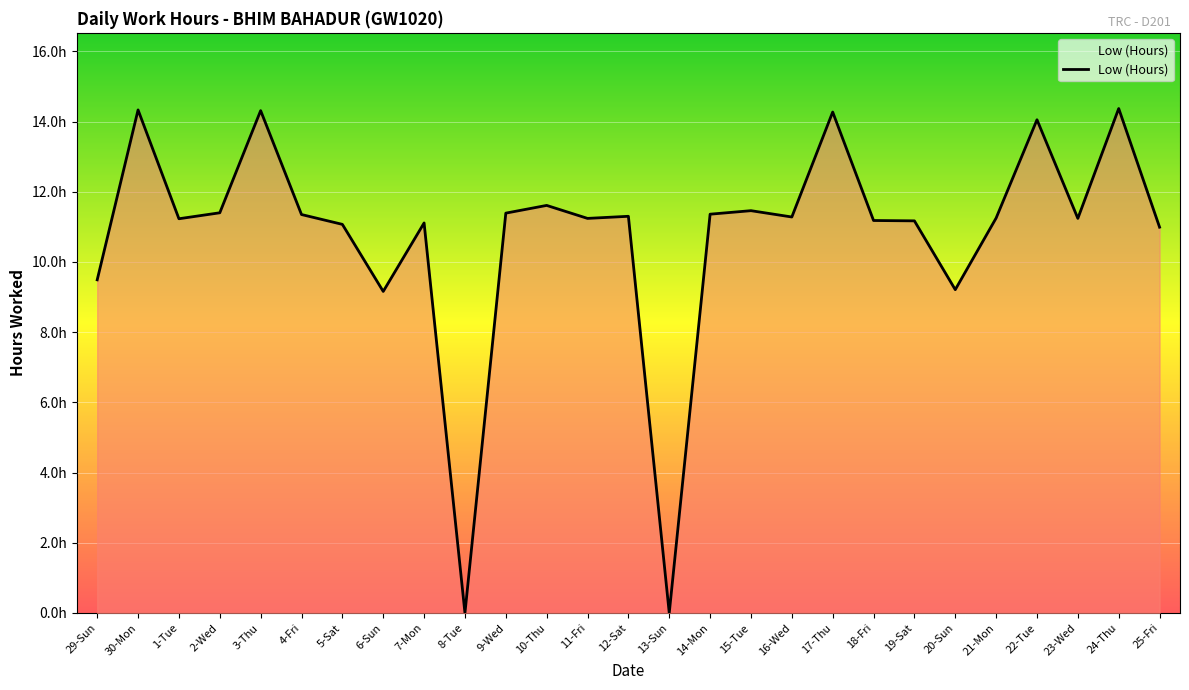

List the labels in order of value, largest first.

24-Thu, 30-Mon, 3-Thu, 17-Thu, 22-Tue, 10-Thu, 15-Tue, 2-Wed, 9-Wed, 14-Mon, 4-Fri, 12-Sat, 16-Wed, 21-Mon, 11-Fri, 23-Wed, 1-Tue, 18-Fri, 19-Sat, 7-Mon, 5-Sat, 25-Fri, 29-Sun, 20-Sun, 6-Sun, 8-Tue, 13-Sun